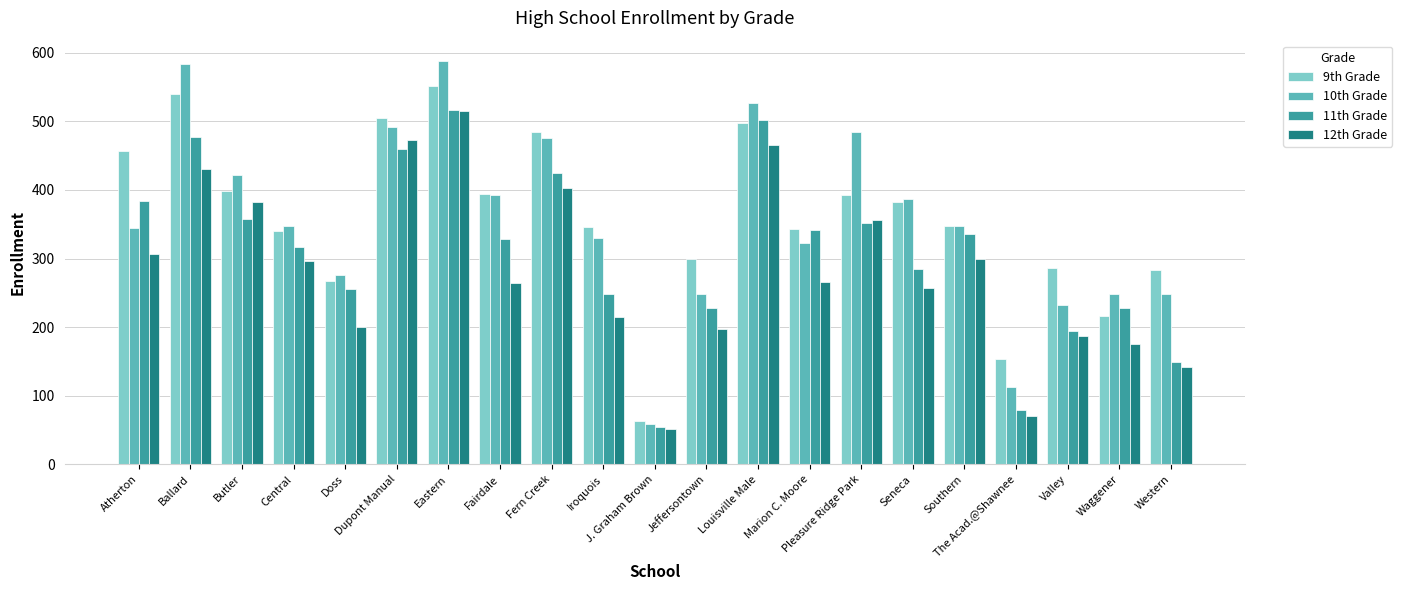

Where is 12th Grade nearest to the value 283?

Central